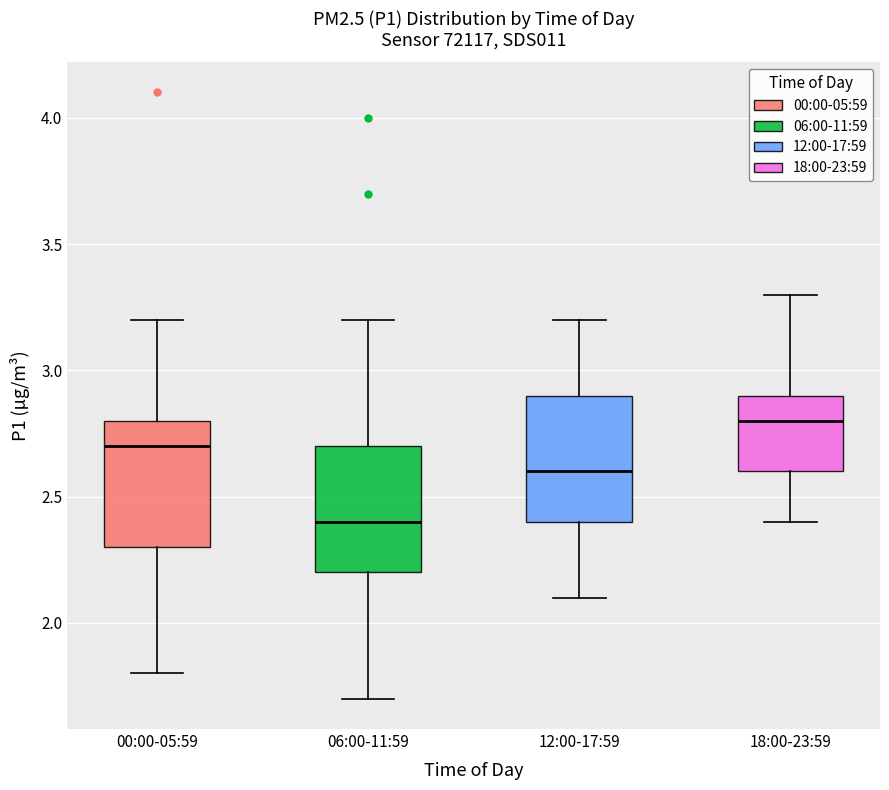

Which box has the highest median line?

18:00-23:59